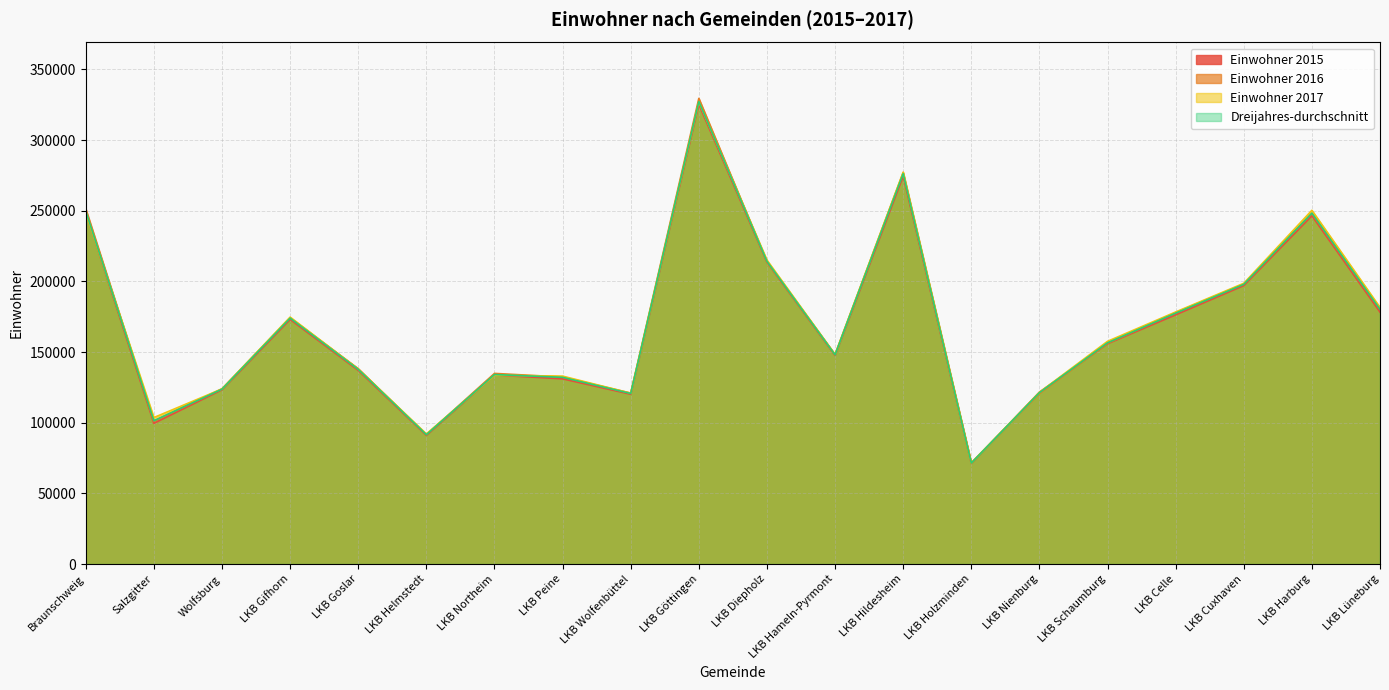

Rank the series at LKB Goslar from highest to lowest value.

Einwohner 2016, Einwohner 2017, Dreijahres-durchschnitt, Einwohner 2015